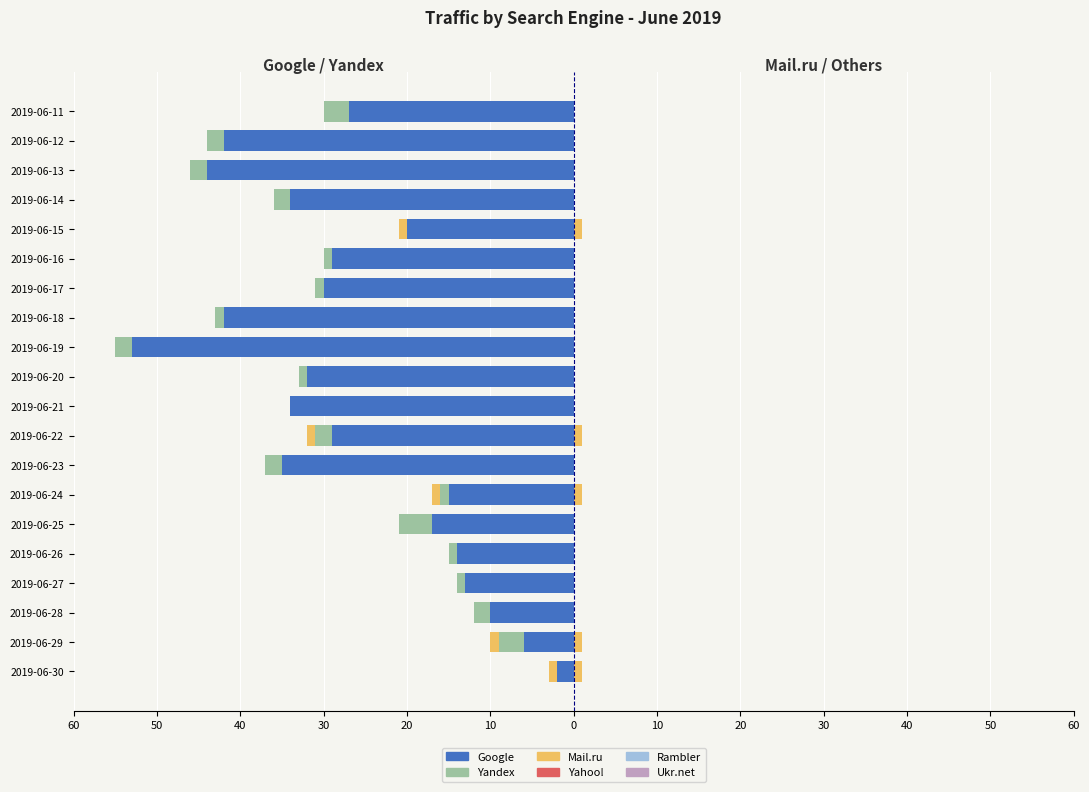

What is the lowest value of the Yandex series?

-4